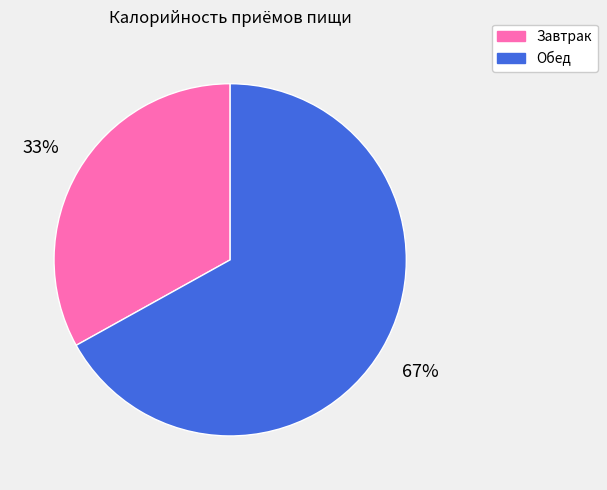

Is there any slice that represents more than half of the pie?

Yes